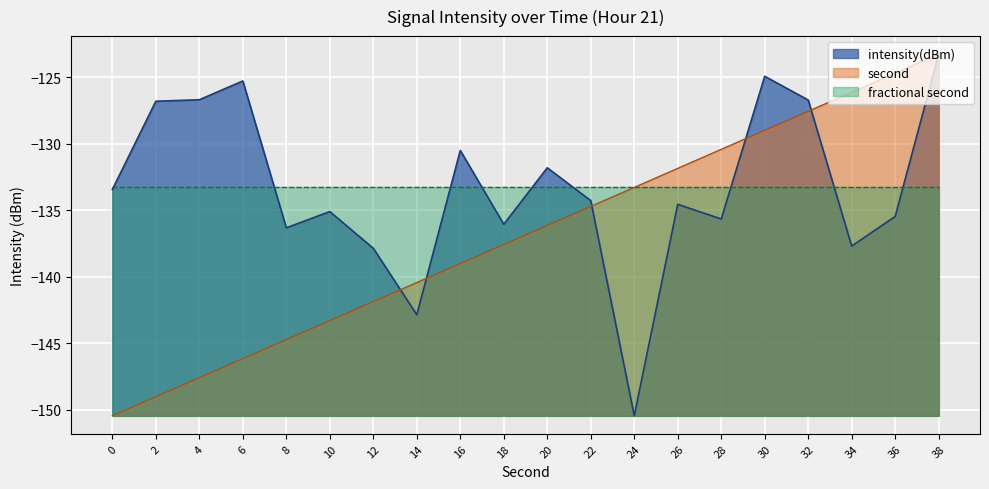

Reading left to right, list all the values displayed in this chart.

-133.4	-126.8	-126.7	-125.3	-136.3	-135.1	-137.9	-142.9	-130.5	-136.1	-131.8	-134.3	-150.5	-134.6	-135.7	-124.9	-126.7	-137.7	-135.5	-123.3